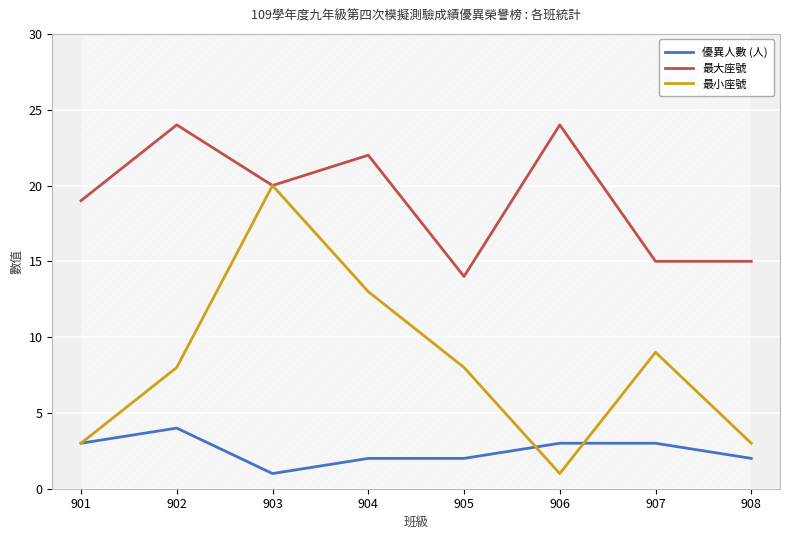

How many interior local peaks does the 優異人數 (人) series have?

1